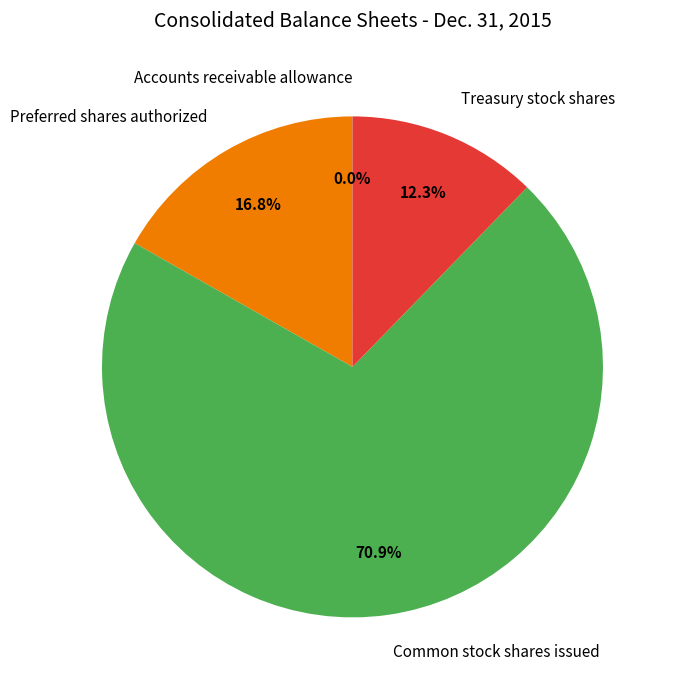

What portion of the pie excludes Common stock shares issued?

29.1%